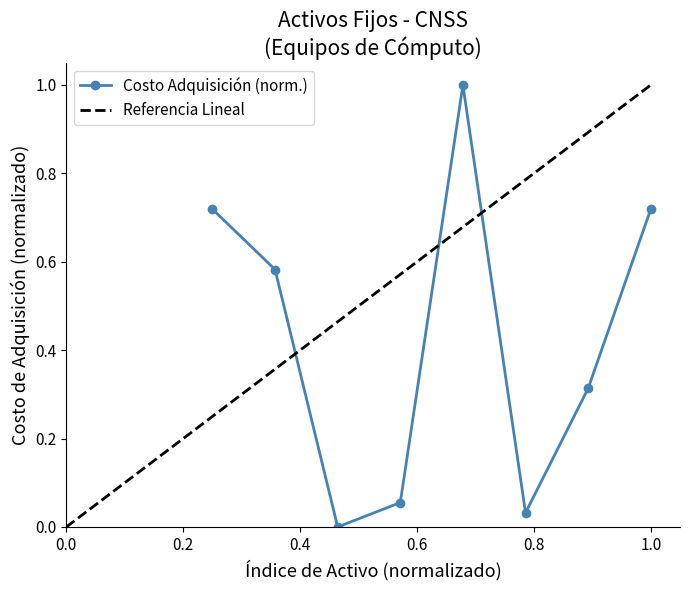

The chart shows a value of 0.3 at D-057. True or false?

True